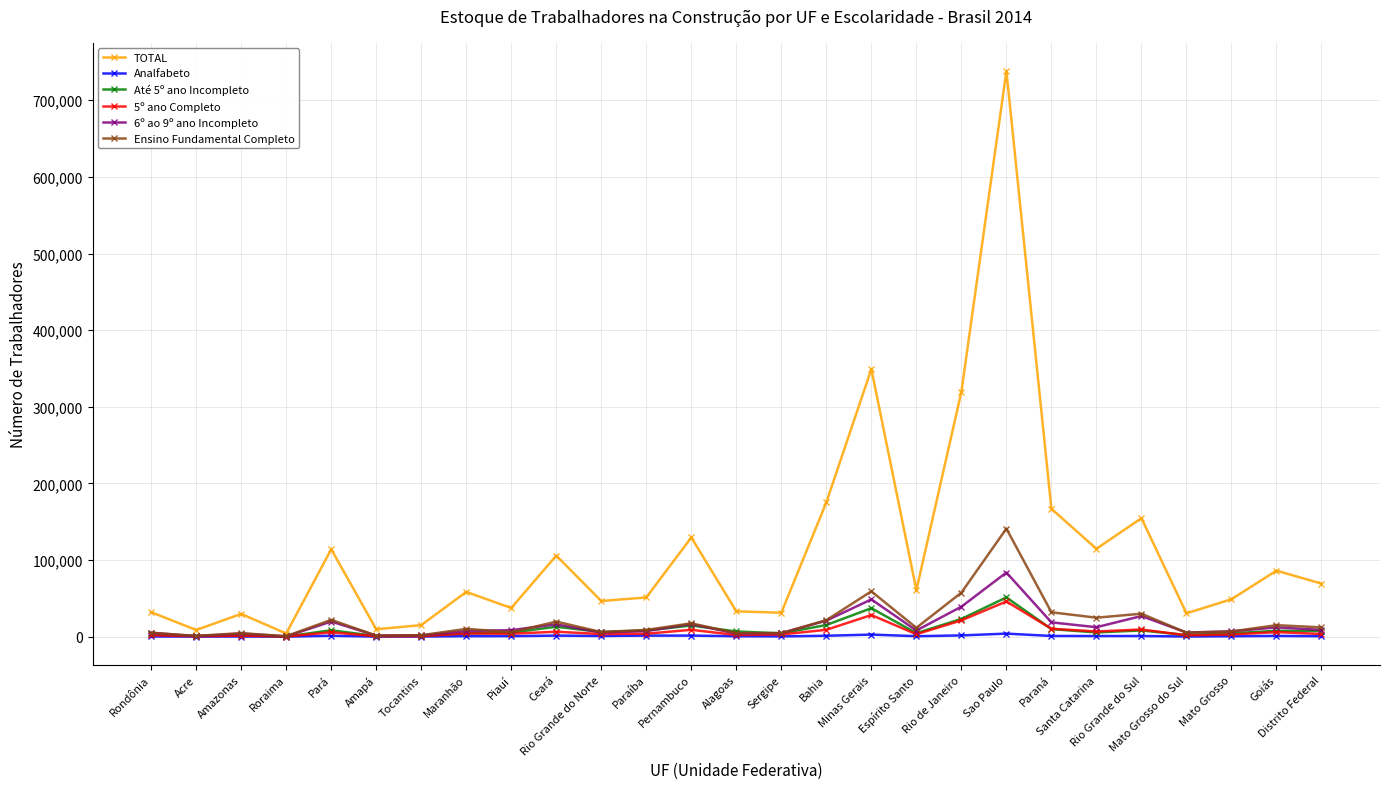

Which series has the largest total across all categories?

TOTAL